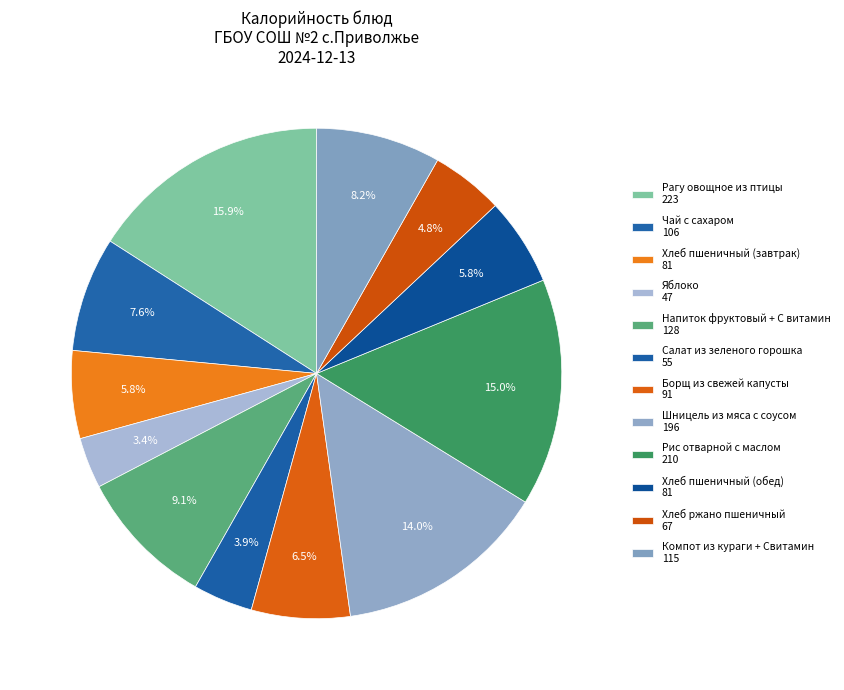

To the nearest percent, what is the combined percentage of Хлеб пшеничный (обед) and Яблоко?

9%